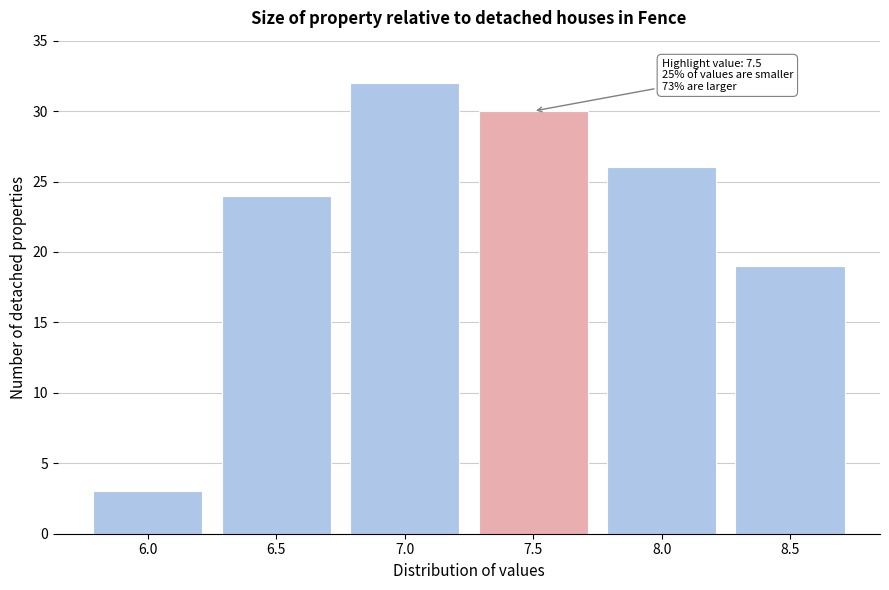

Reading right to left, what are all the values shown in this chart?

8.5=19	8.0=26	7.5=30	7.0=32	6.5=24	6.0=3